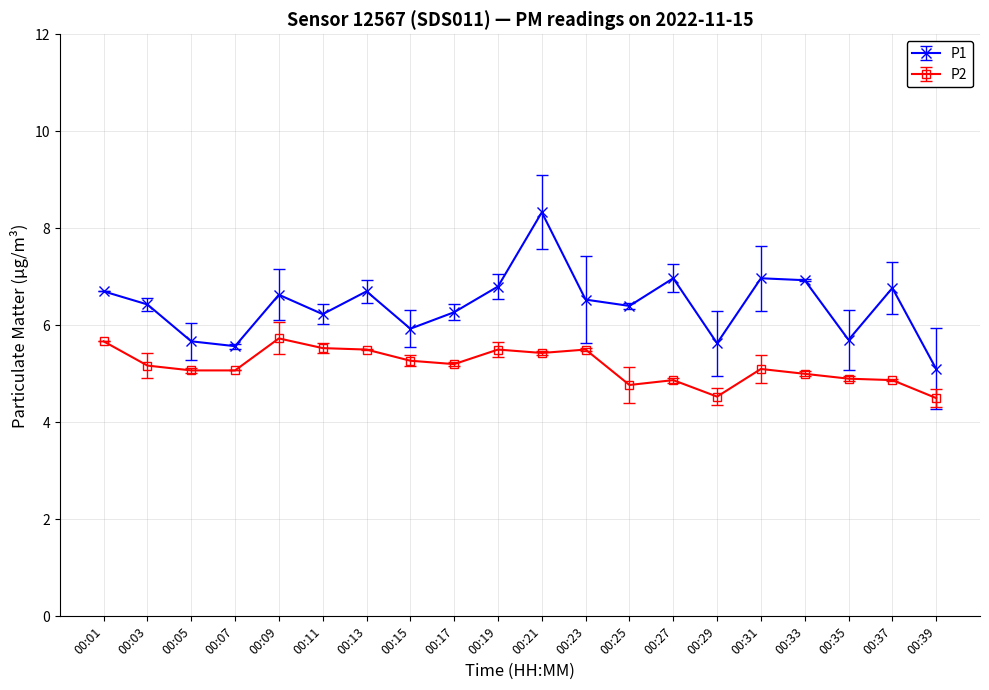

The P2 series shows 1.4 at 00:23. True or false?

False